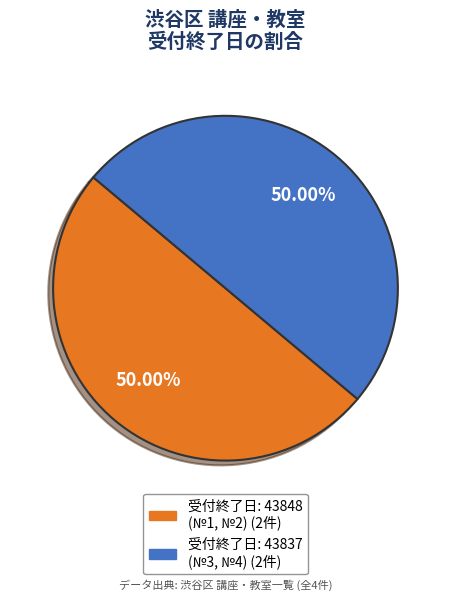

Count the number of slices in the pie.

2